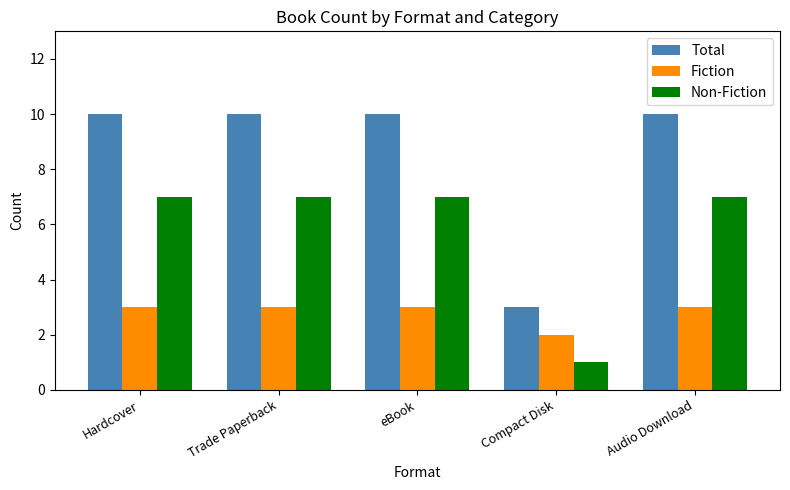

What position from the right is Audio Download?

1